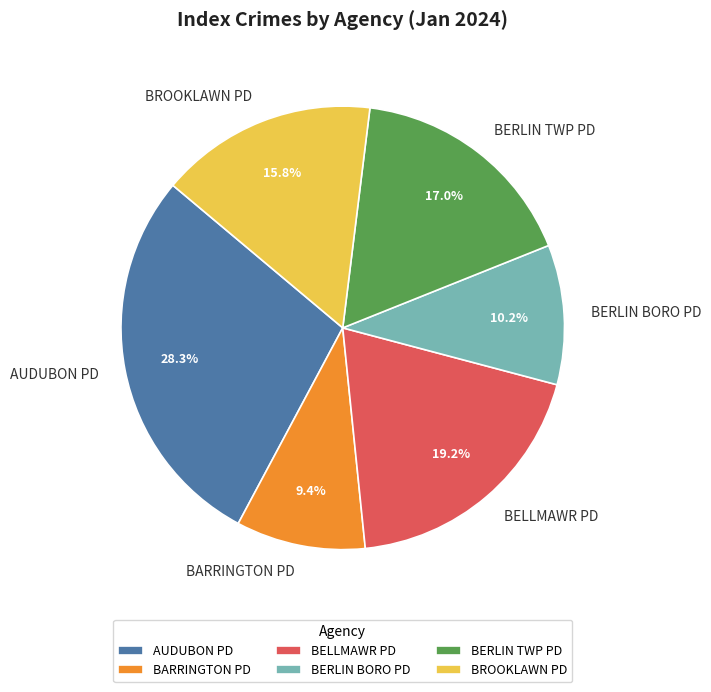

What is the ratio of the value at BERLIN TWP PD to the value at BERLIN BORO PD?

1.7